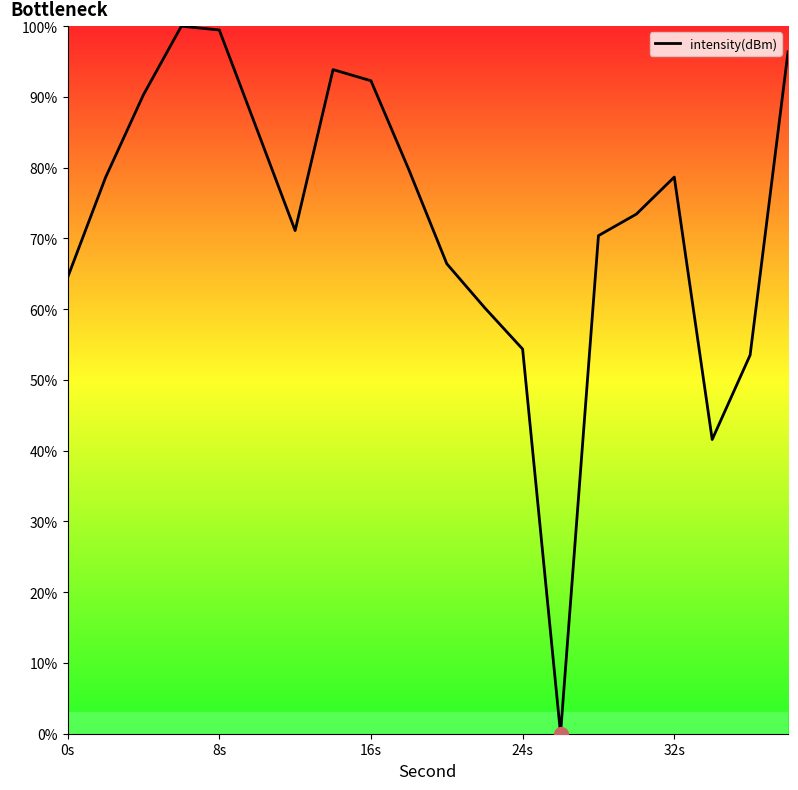

Count the number of values greater than 78.

10